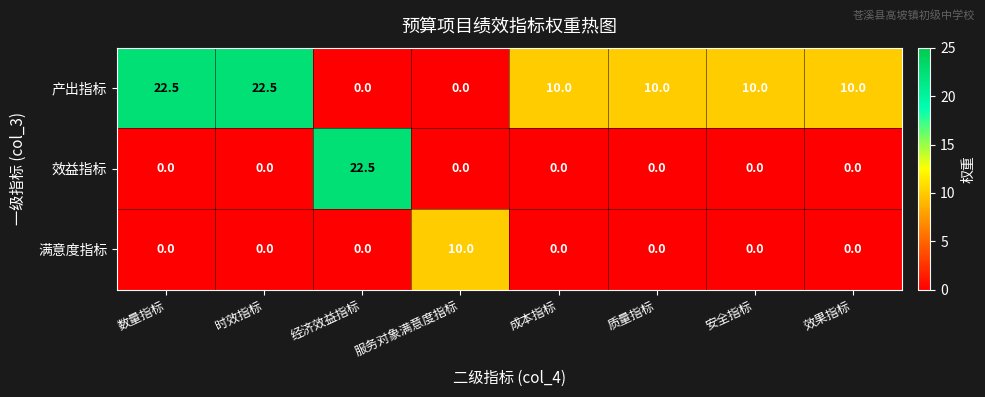

At how many categories does at least one series exceed 6?

8